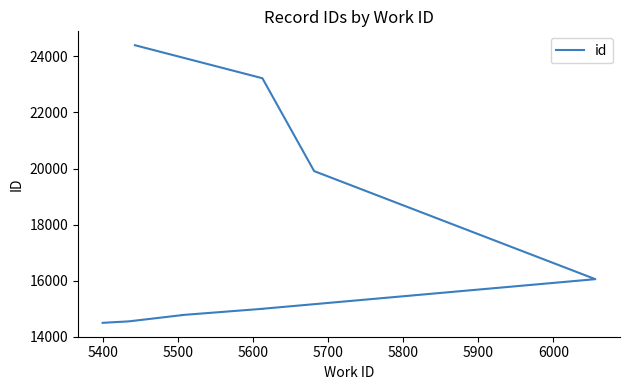

What is the difference between the second highest and second lowest values?

8679